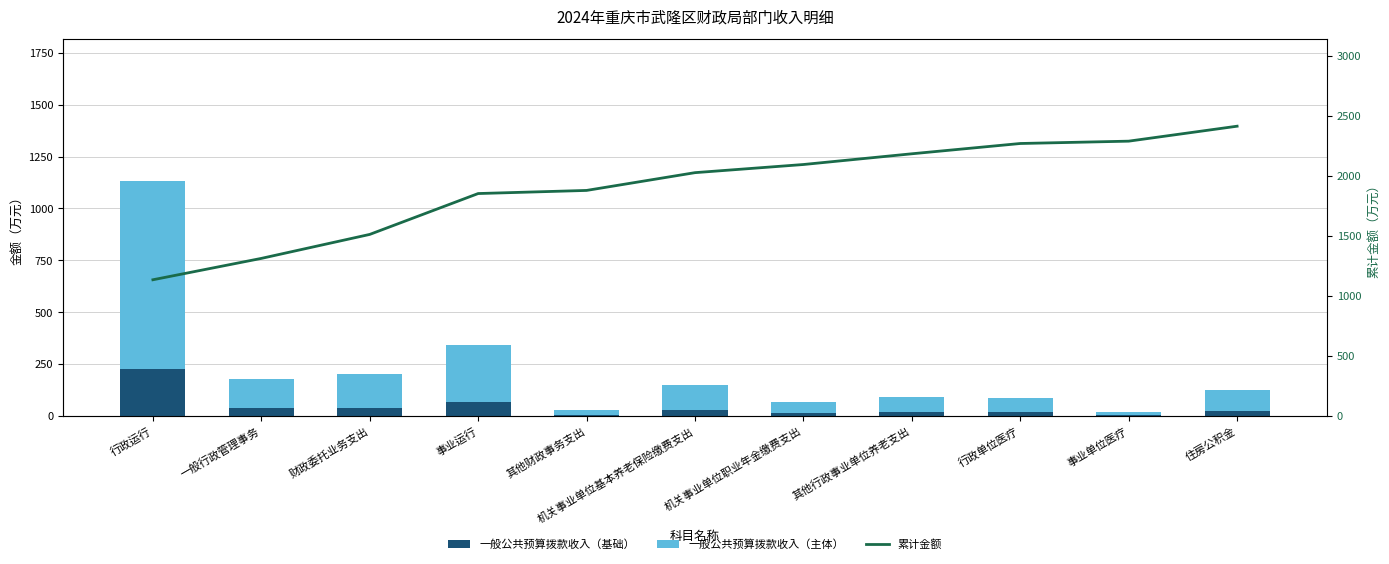

List the labels in order of 一般公共预算拨款收入（基础） value, largest first.

行政运行, 事业运行, 财政委托业务支出, 一般行政管理事务, 机关事业单位基本养老保险缴费支出, 住房公积金, 其他行政事业单位养老支出, 行政单位医疗, 机关事业单位职业年金缴费支出, 其他财政事务支出, 事业单位医疗